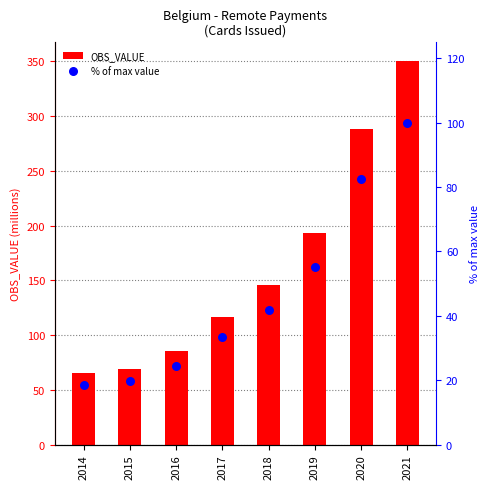

Which series reaches the maximum Y coordinate?

OBS_VALUE